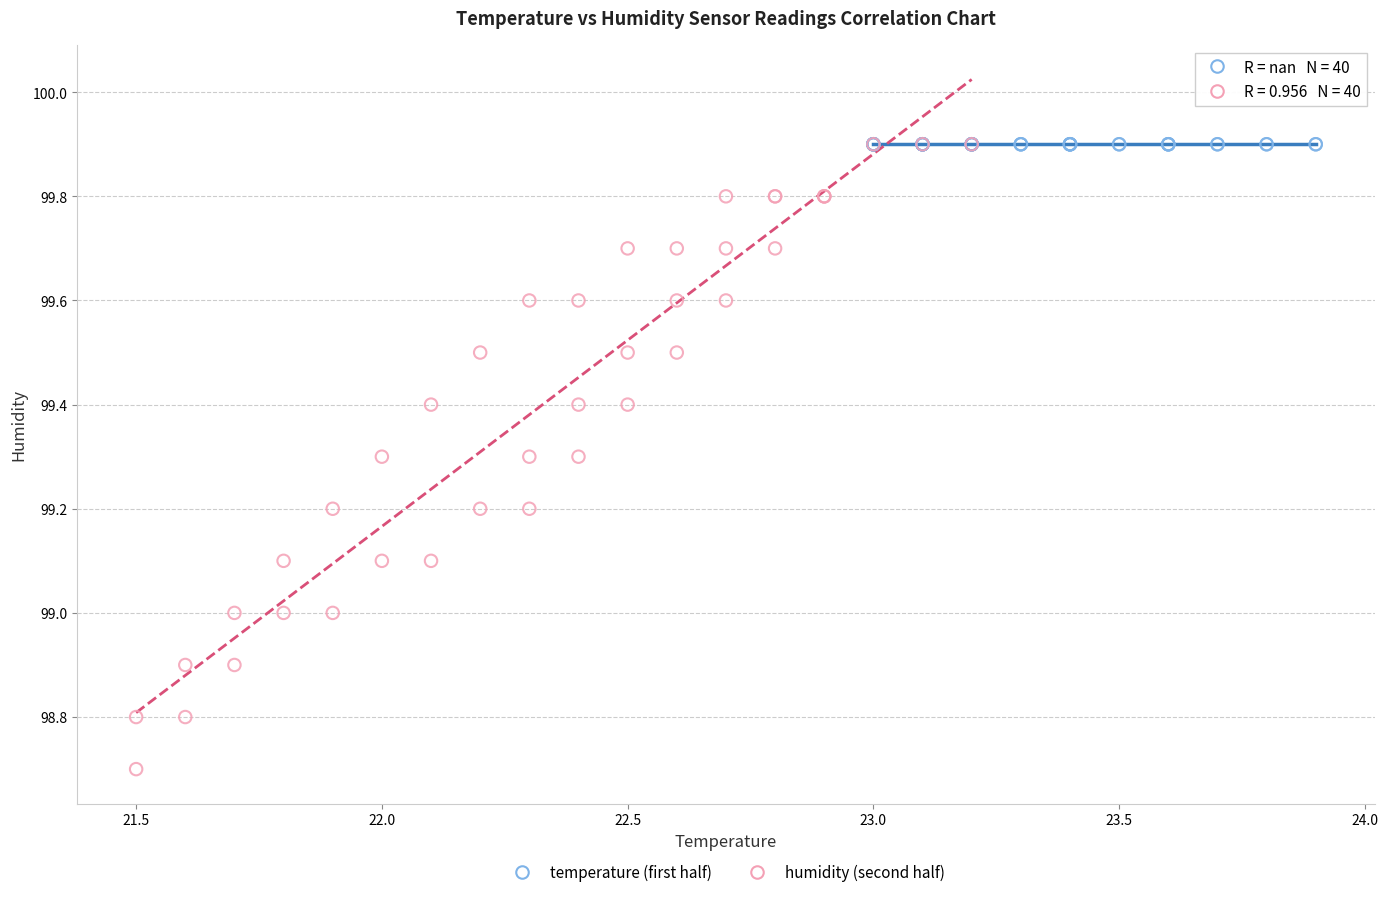

Which series reaches the minimum Y coordinate?

humidity (second half)